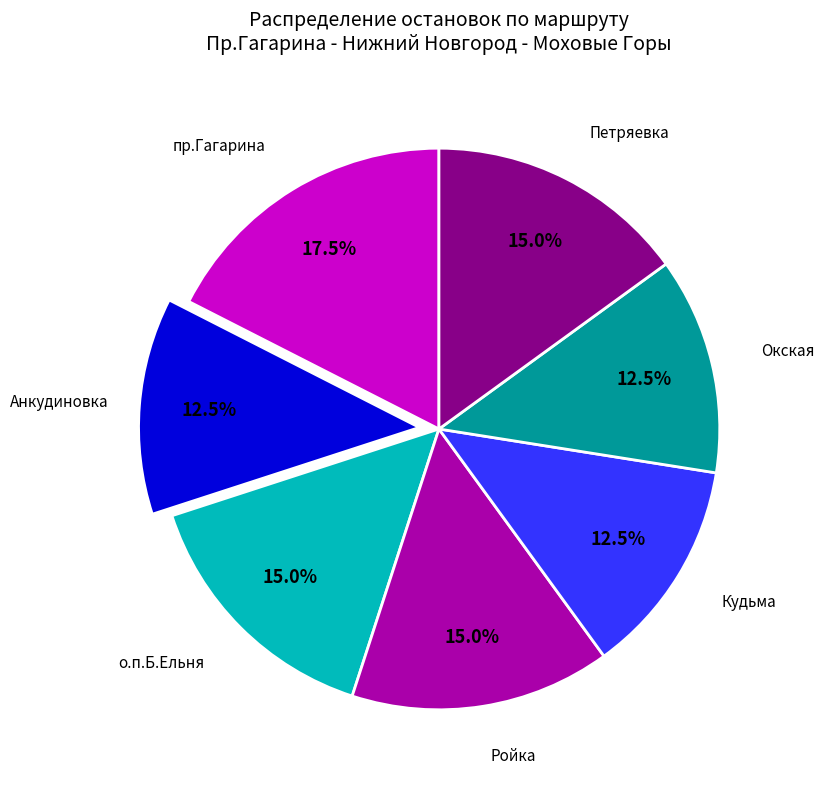

What is the largest slice in the pie chart?

пр.Гагарина